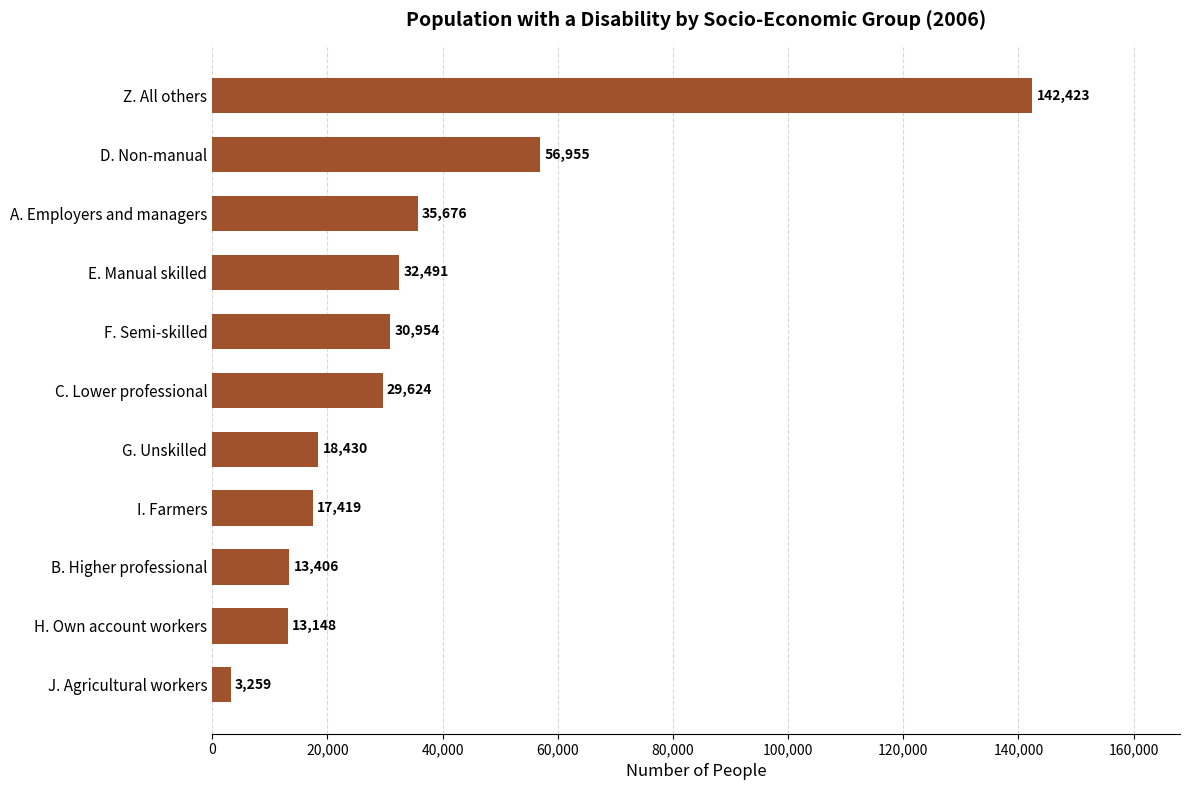

What is the change in value from C. Lower professional to D. Non-manual?

+27331